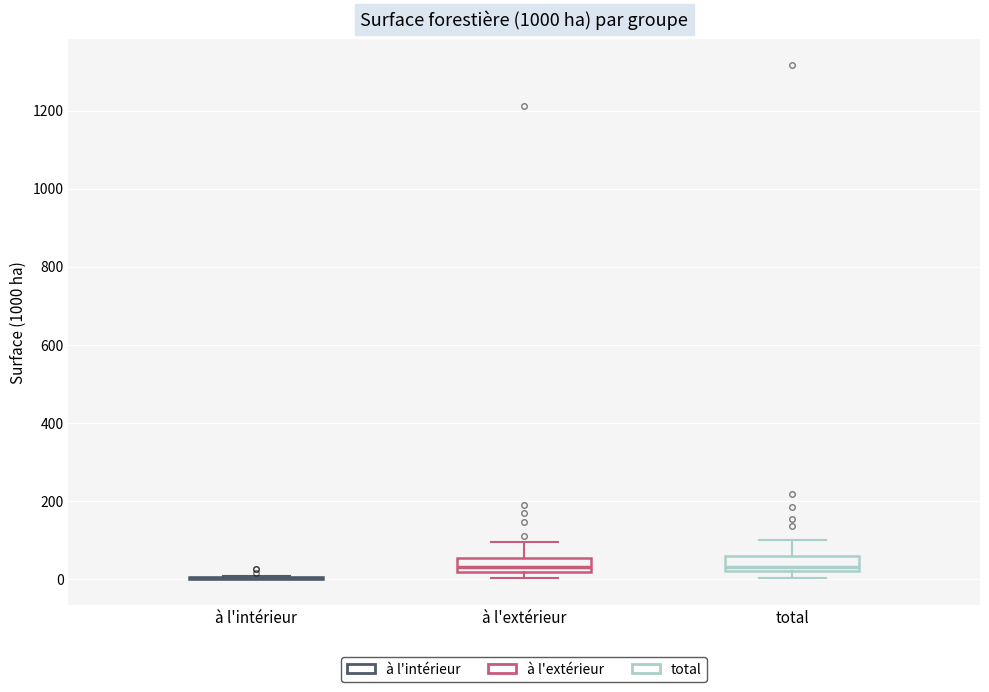

Reading left to right, transcribe this box plot: for each box, give where its median line is, the range the box spans, and where its two whiskers end, as read against the y-axis. The values are not printed on the chart, so give them approximately, as read against the axis.

à l'intérieur: box collapsed to a line at 0, whiskers 0 to 0
à l'extérieur: median 40, box 20 to 60, whiskers 0 to 100
total: median 40, box 20 to 60, whiskers 0 to 100